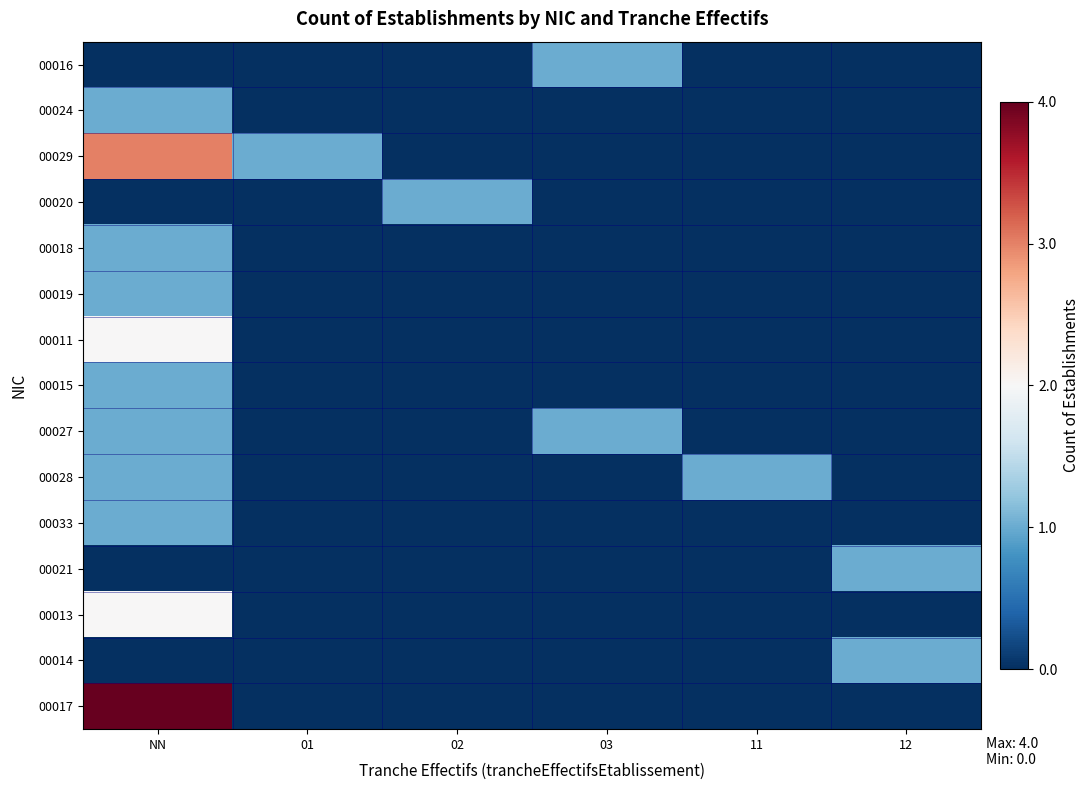

Reading left to right, transcribe all the data shown in this chart.

00016: NN=0	01=0	02=0	03=1	11=0	12=0
00024: NN=1	01=0	02=0	03=0	11=0	12=0
00029: NN=3	01=1	02=0	03=0	11=0	12=0
00020: NN=0	01=0	02=1	03=0	11=0	12=0
00018: NN=1	01=0	02=0	03=0	11=0	12=0
00019: NN=1	01=0	02=0	03=0	11=0	12=0
00011: NN=2	01=0	02=0	03=0	11=0	12=0
00015: NN=1	01=0	02=0	03=0	11=0	12=0
00027: NN=1	01=0	02=0	03=1	11=0	12=0
00028: NN=1	01=0	02=0	03=0	11=1	12=0
00033: NN=1	01=0	02=0	03=0	11=0	12=0
00021: NN=0	01=0	02=0	03=0	11=0	12=1
00013: NN=2	01=0	02=0	03=0	11=0	12=0
00014: NN=0	01=0	02=0	03=0	11=0	12=1
00017: NN=4	01=0	02=0	03=0	11=0	12=0